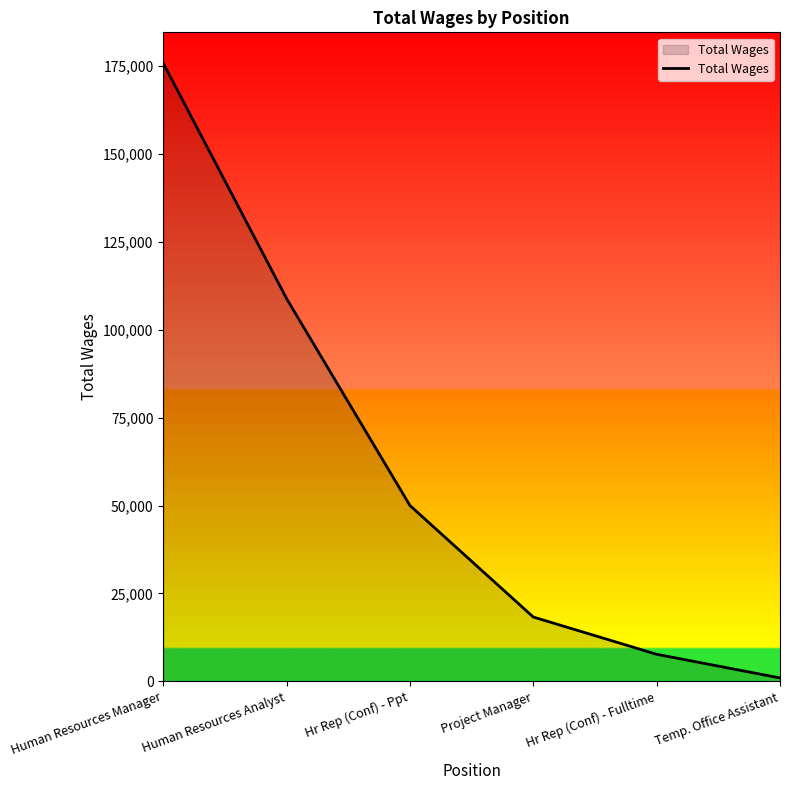

What is the difference between the maximum and second lowest values?

168085